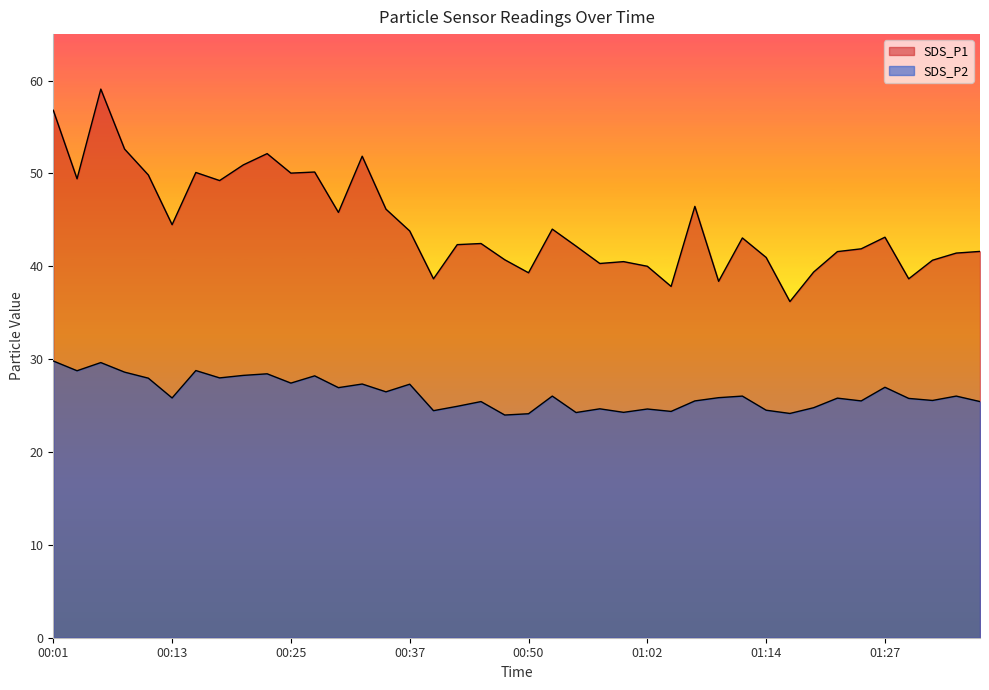

What is the label of the 4th point from the right?

01:29